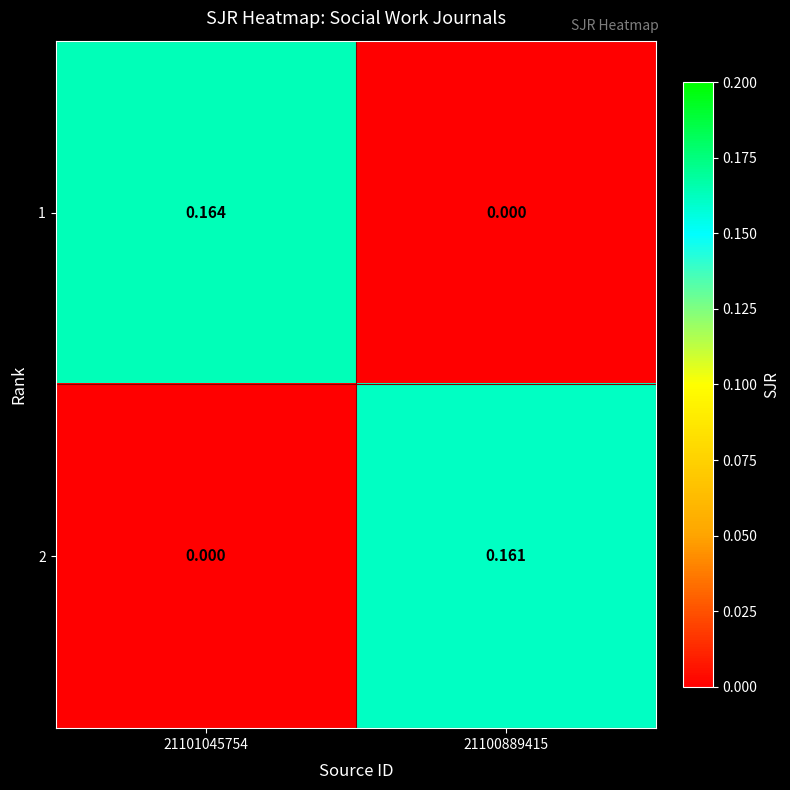

Is the value of 2 at 21100889415 greater than the value of 1 at 21101045754?

No